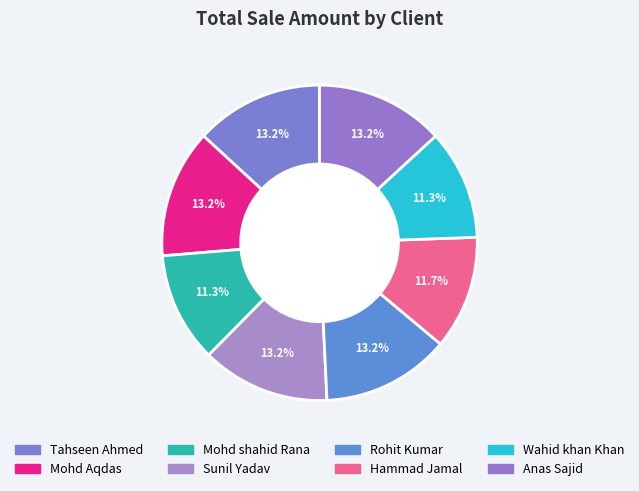

Which category has the biggest portion of the pie?

Tahseen Ahmed